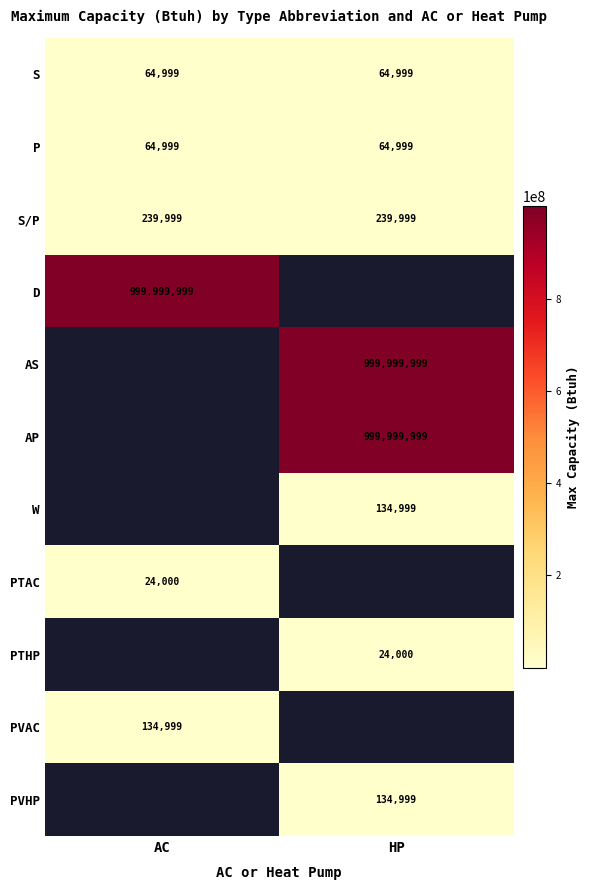

What is the minimum value for S?

64999